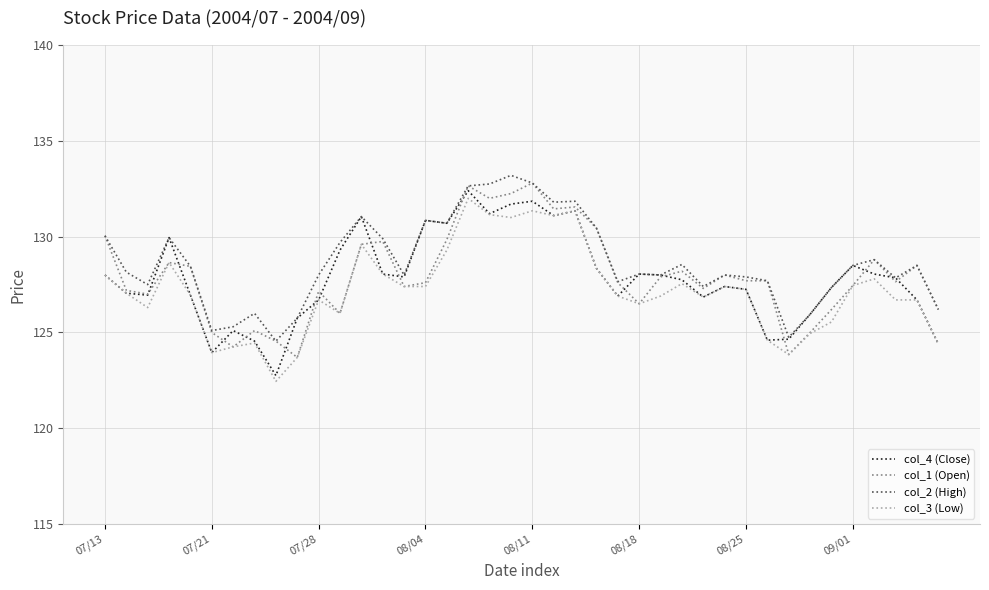

What is the smallest value displayed?

122.5